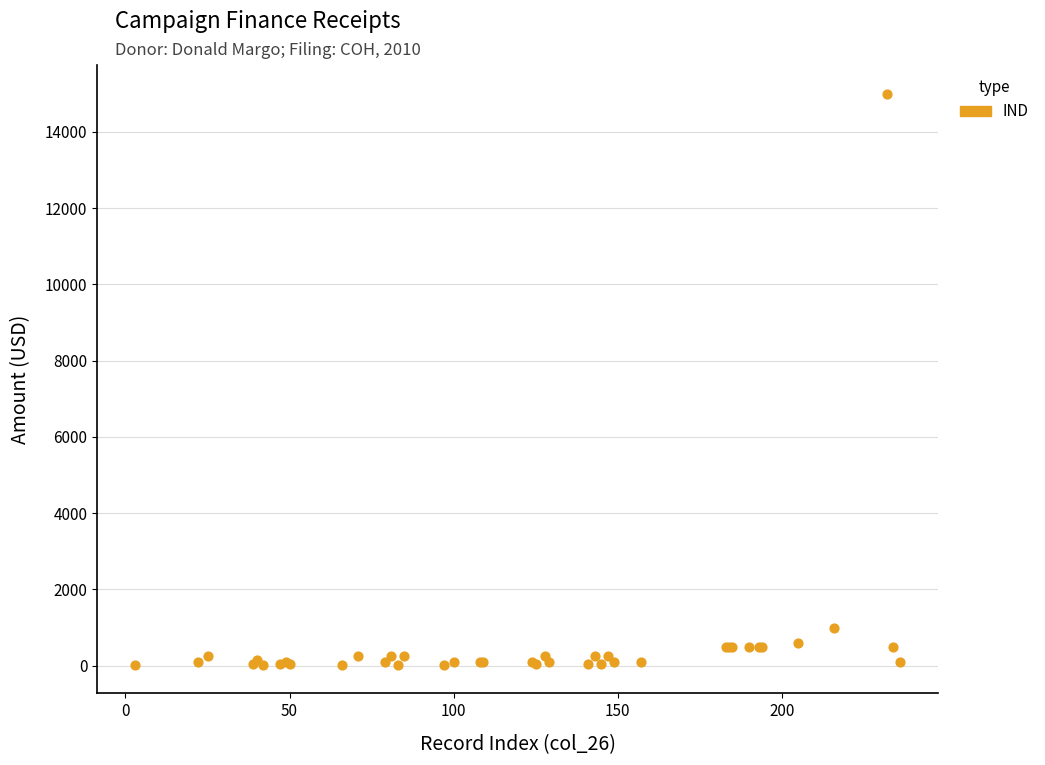

What Y value in the scatter plot is closest to 7512?

1000